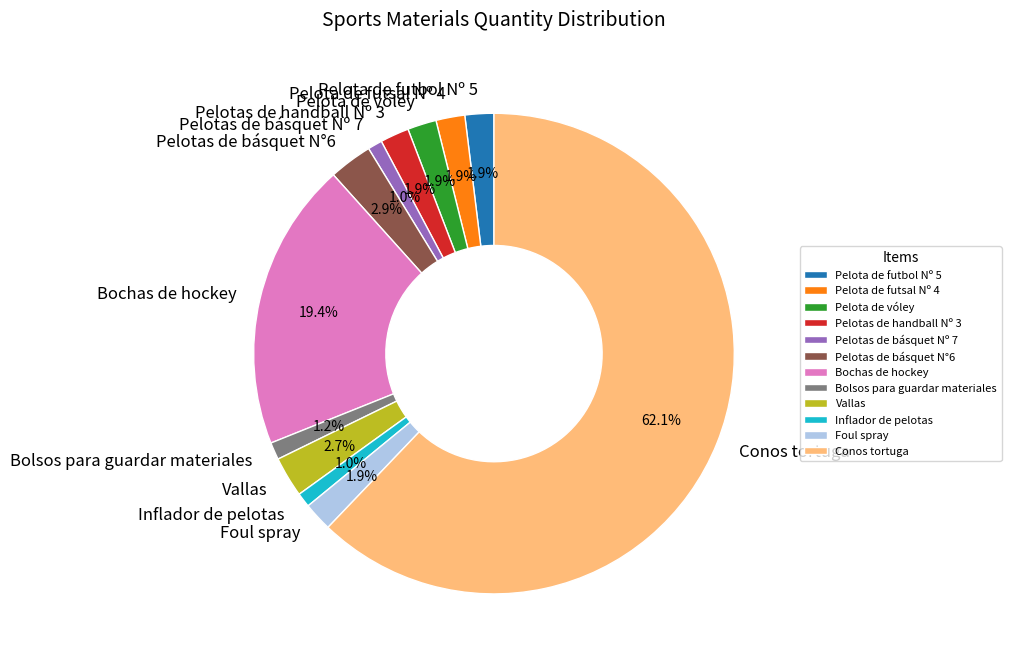

The Bochas de hockey slice represents 30% of the pie. True or false?

False